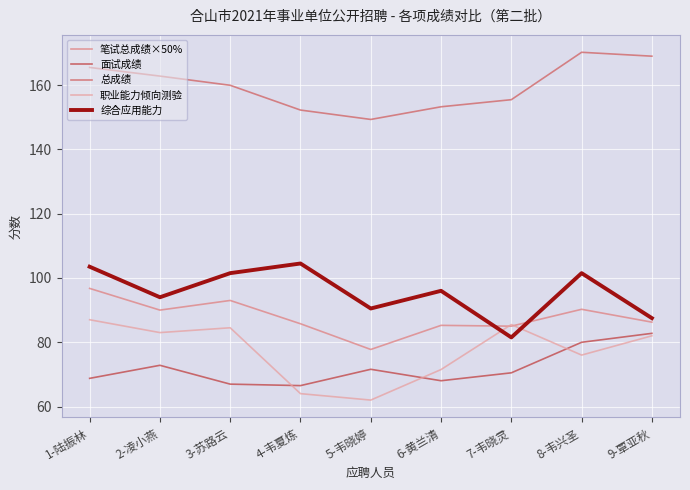

What is the average value of the 综合应用能力 series?

95.6